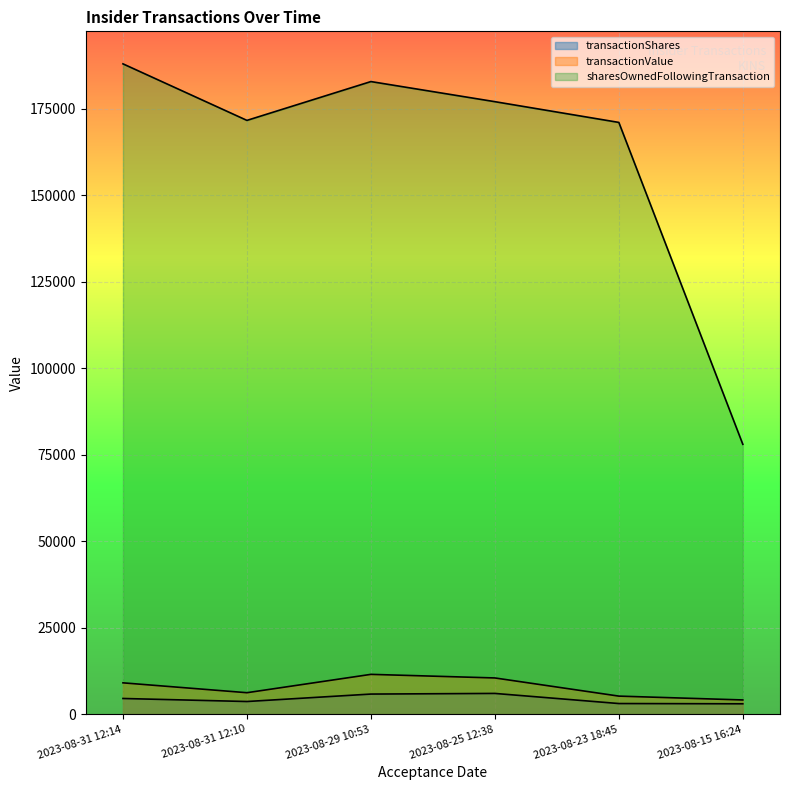

Which series has the largest total across all categories?

sharesOwnedFollowingTransaction